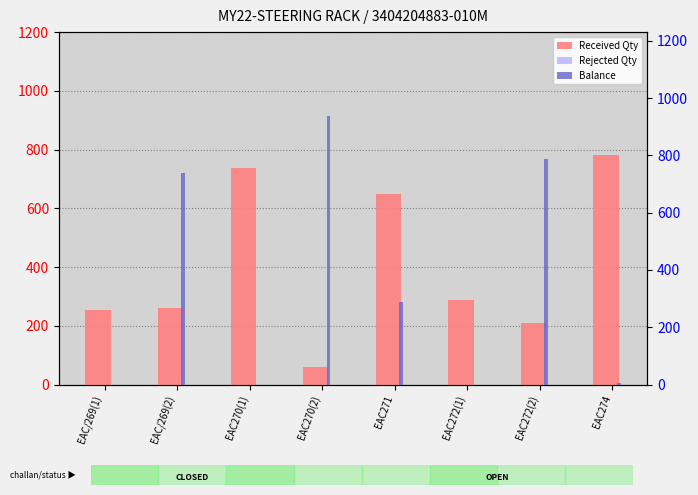

How many values in the Received Qty series are below 289?

4